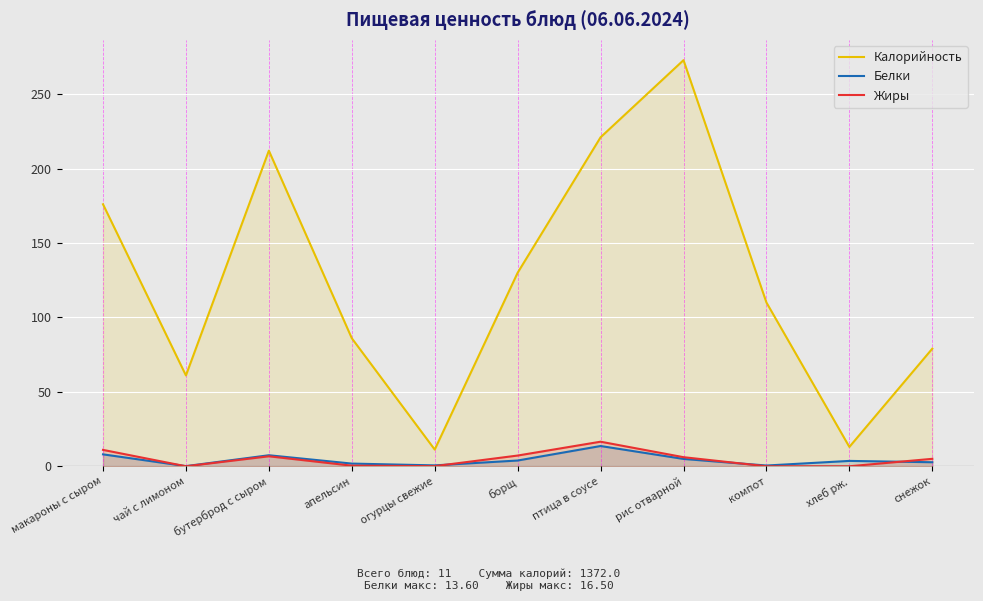

What is the difference between the maximum and minimum values in the Калорийность series?

261.6